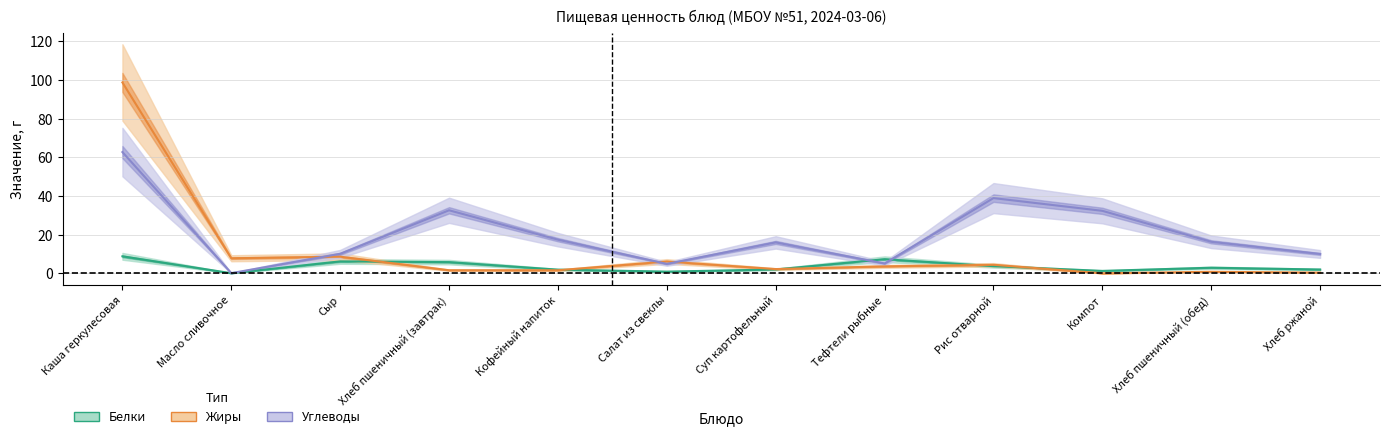

The value of Жиры at Каша геркулесовая is 98.7. True or false?

True